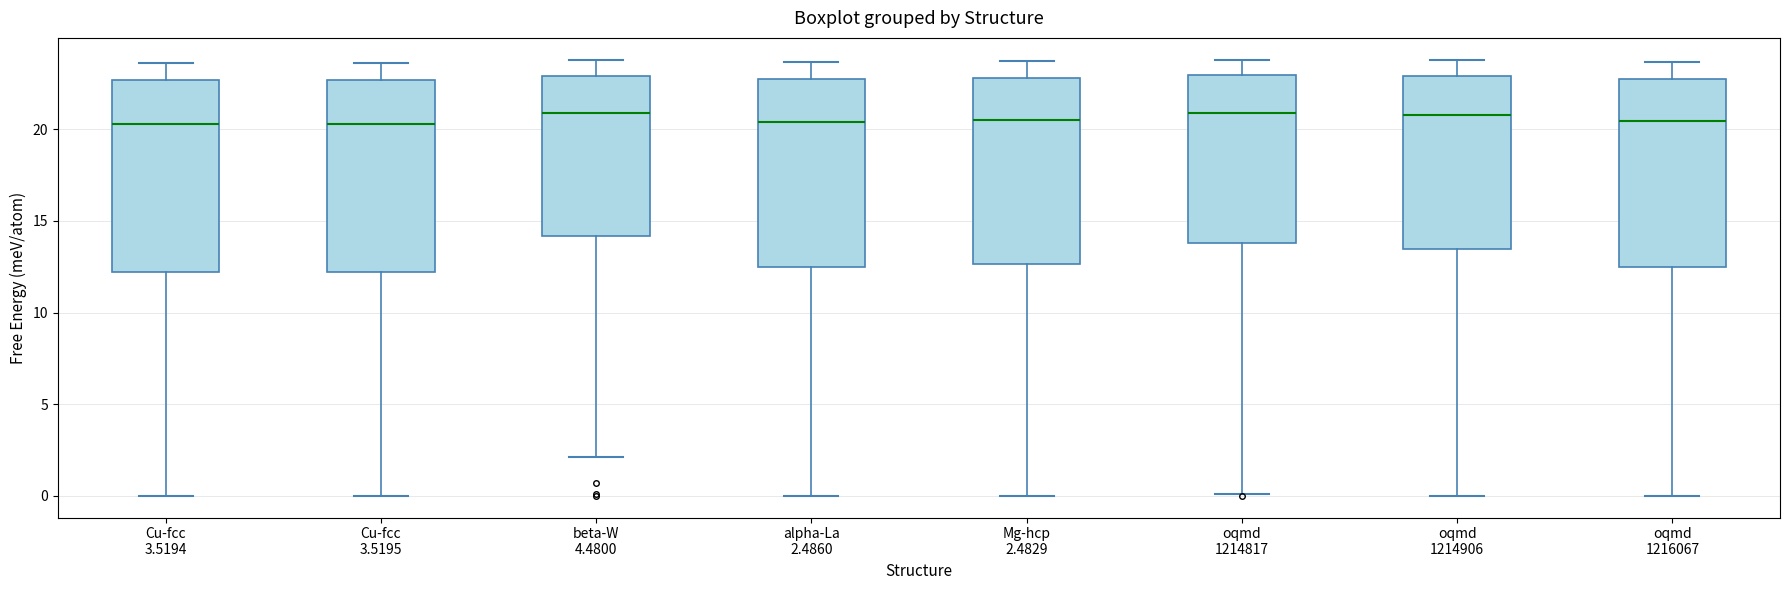

Reading left to right, transcribe this box plot: for each box, give where its median line is, the range the box spans, and where its two whiskers end, as read against the y-axis. The values are not printed on the chart, so give them approximately, as read against the axis.

Cu-fcc 3.5194: median 20.5, box 12.0 to 22.5, whiskers 0.0 to 23.5
Cu-fcc 3.5195: median 20.5, box 12.0 to 22.5, whiskers 0.0 to 23.5
beta-W 4.4800: median 21.0, box 14.0 to 23.0, whiskers 2.0 to 24.0
alpha-La 2.4860: median 20.5, box 12.5 to 23.0, whiskers 0.0 to 23.5
Mg-hcp 2.4829: median 20.5, box 12.5 to 23.0, whiskers 0.0 to 23.5
oqmd 1214817: median 21.0, box 14.0 to 23.0, whiskers 0.0 to 24.0
oqmd 1214906: median 21.0, box 13.5 to 23.0, whiskers 0.0 to 24.0
oqmd 1216067: median 20.5, box 12.5 to 23.0, whiskers 0.0 to 23.5